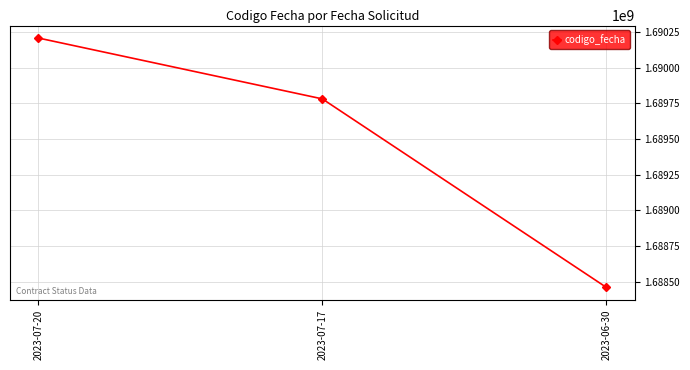

What is the difference between the maximum and second lowest values?

427138